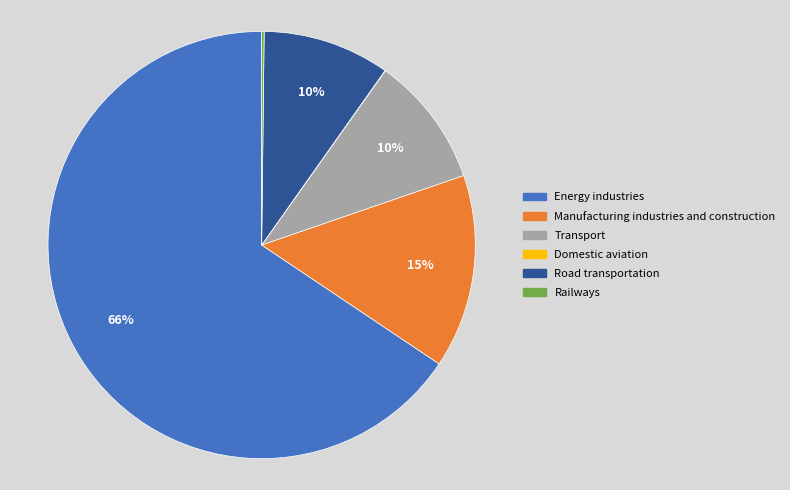

To the nearest percent, what is the average slice percentage?

17%